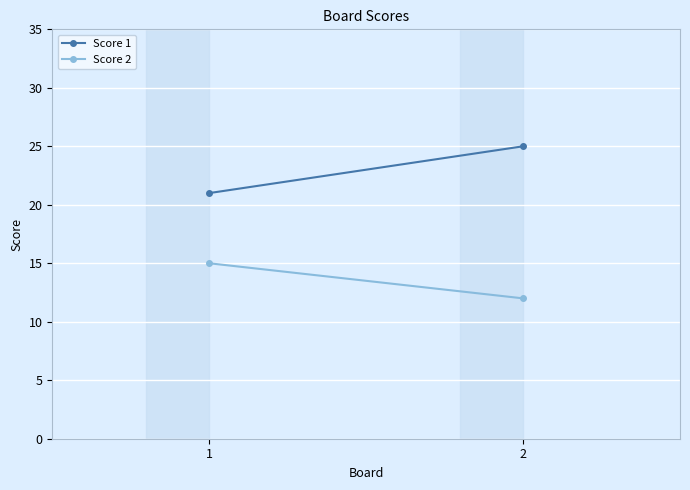

Reading left to right, what are all the values shown in this chart?

Score 1: 21	25
Score 2: 15	12